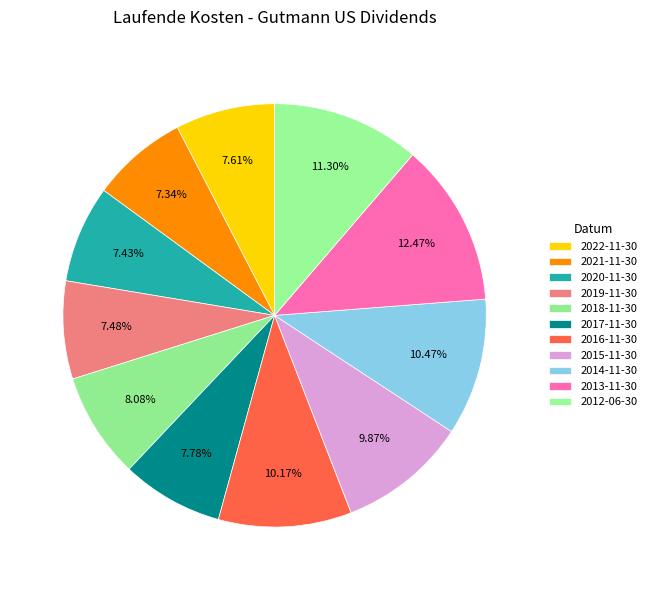

Does 2022-11-30 account for over 50% of the chart?

No